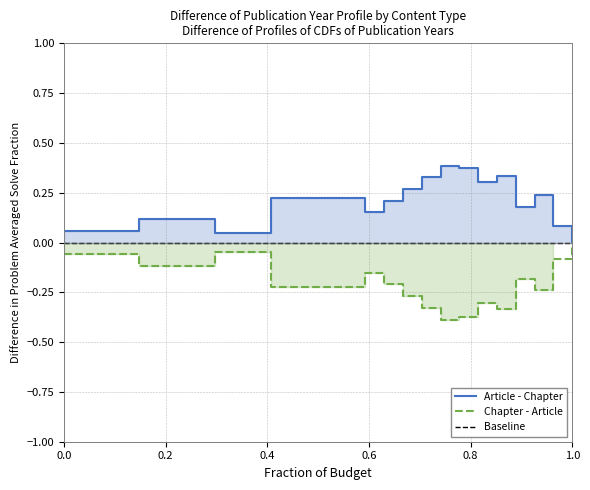

True or false: Baseline has more than 1 points higher than both neighbors.

False